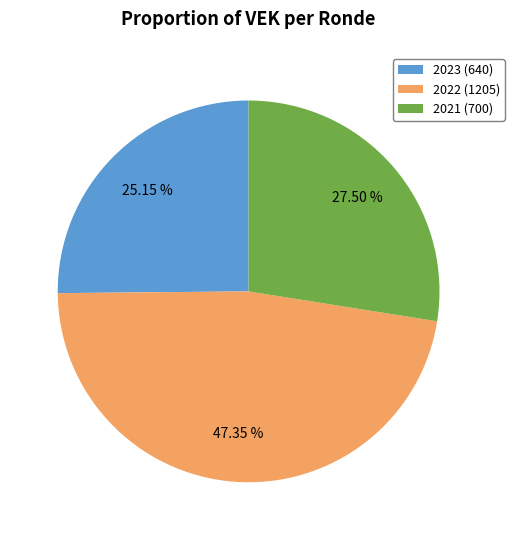

Approximately how many times larger is the value at 2022 (1205) compared to 2021 (700)?

1.7